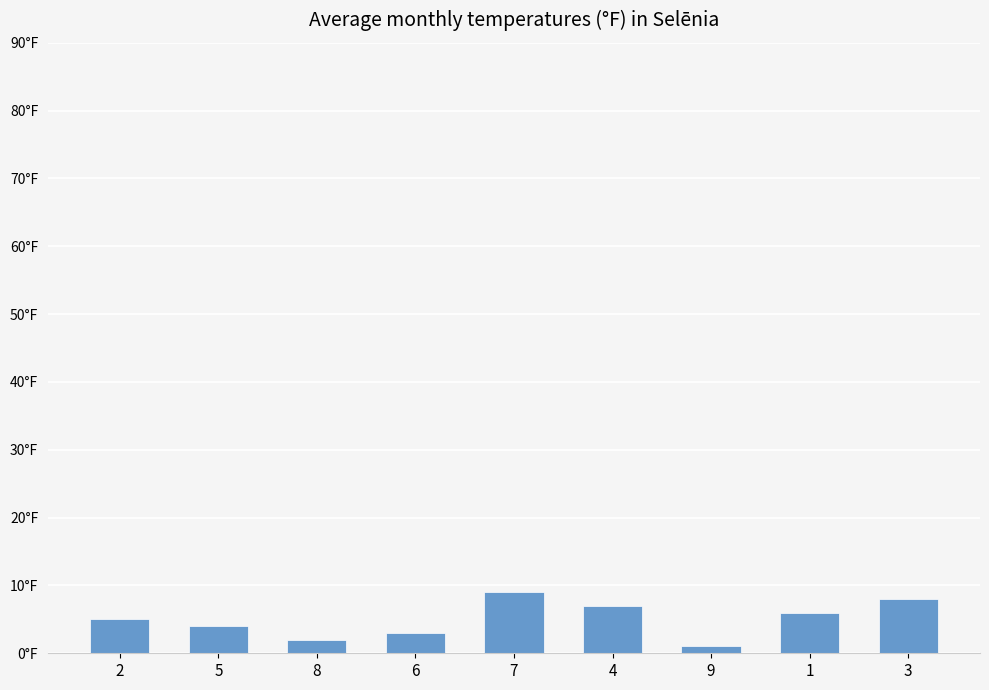

What is the difference between the values at 3 and 7?

1